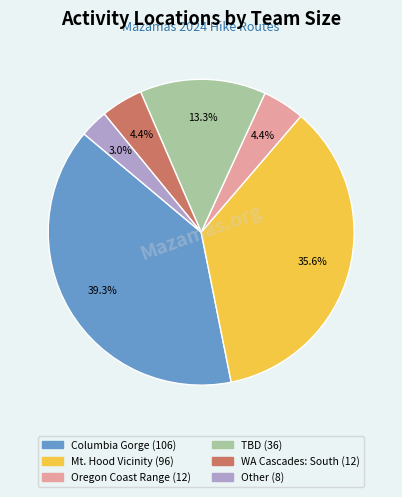

How many slices are in this pie chart?

6